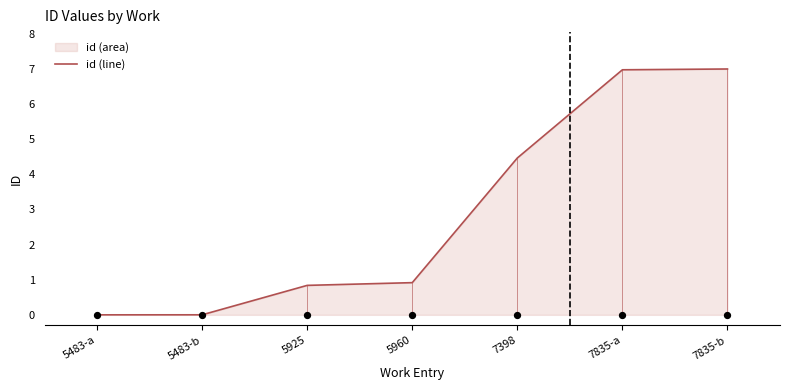

Between 5483-b and 5925, which is larger?

5925